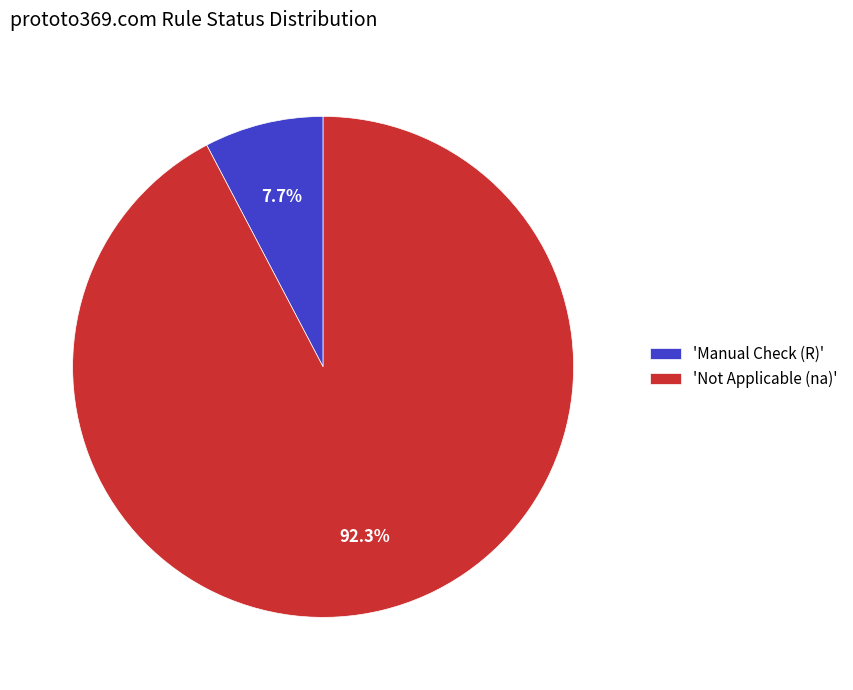

Does any single category account for the majority?

Yes